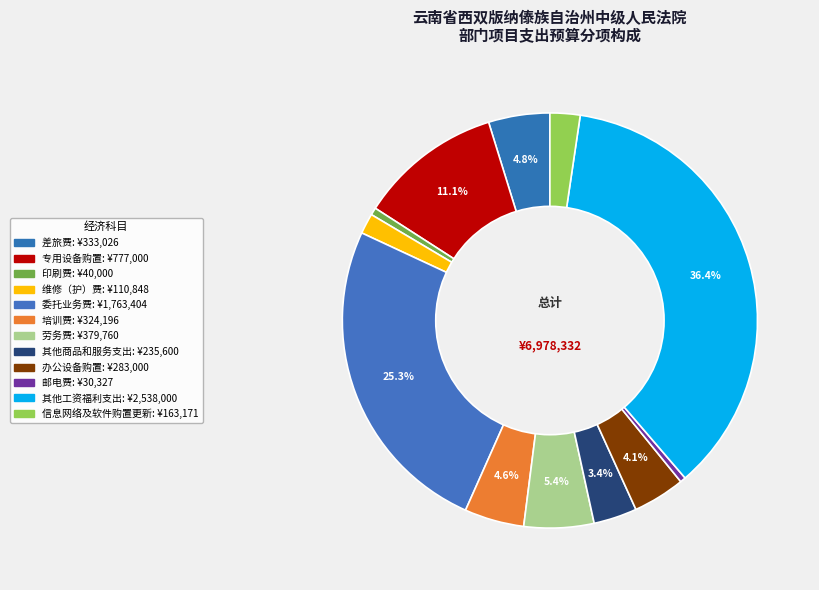

What is the ratio of the value at 其他工资福利支出 to the value at 差旅费?

7.6